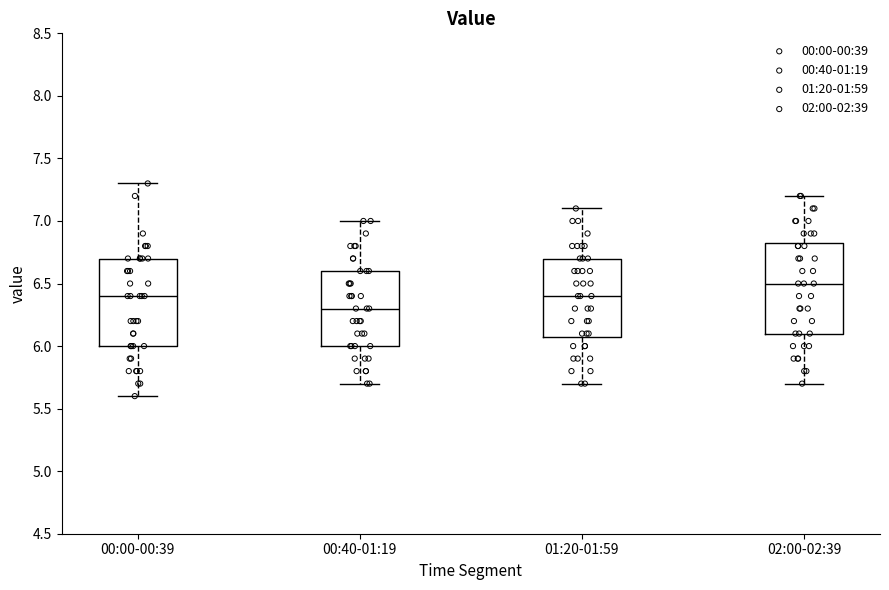

Reading left to right, read every box against the y-axis: the position of its median line, the range the box covers, and the ends of its whiskers. The values are not printed on the chart, so give them approximately, as read against the axis.

00:00-00:39: median 6.40, box 6.00 to 6.70, whiskers 5.60 to 7.30
00:40-01:19: median 6.30, box 6.00 to 6.60, whiskers 5.70 to 7.00
01:20-01:59: median 6.40, box 6.10 to 6.70, whiskers 5.70 to 7.10
02:00-02:39: median 6.50, box 6.10 to 6.85, whiskers 5.70 to 7.20